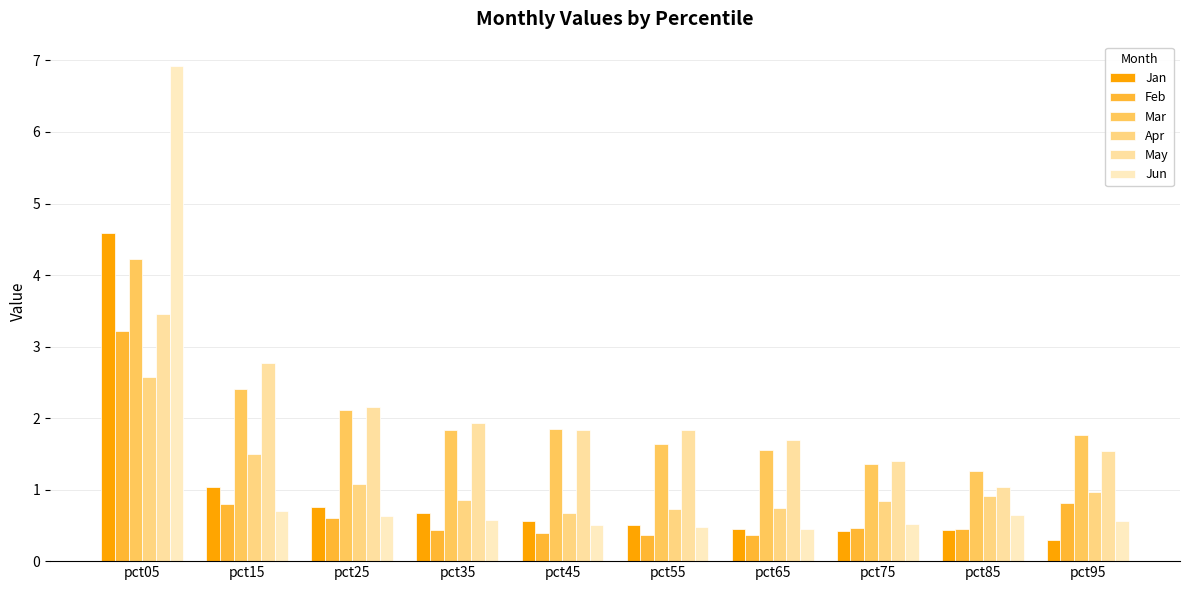

What is the minimum value for Jun?

0.4